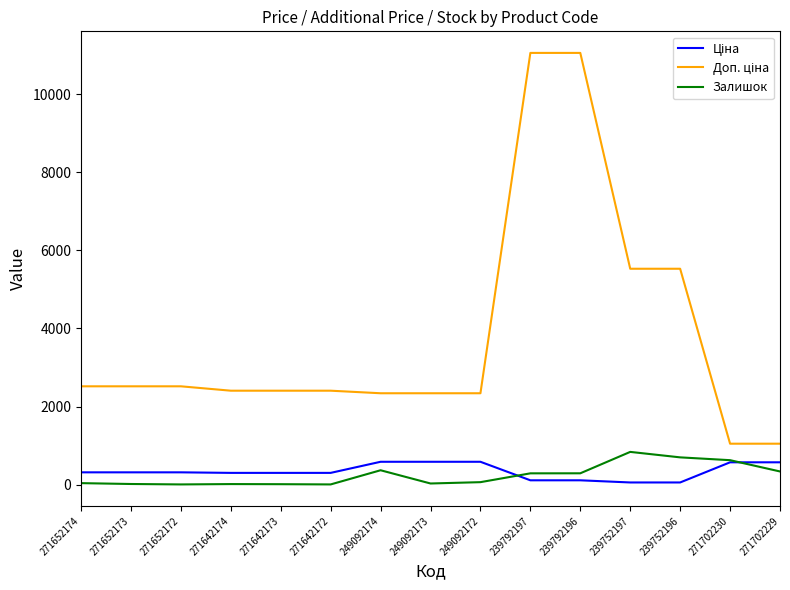

Does the chart display data point markers on the line(s)?

No